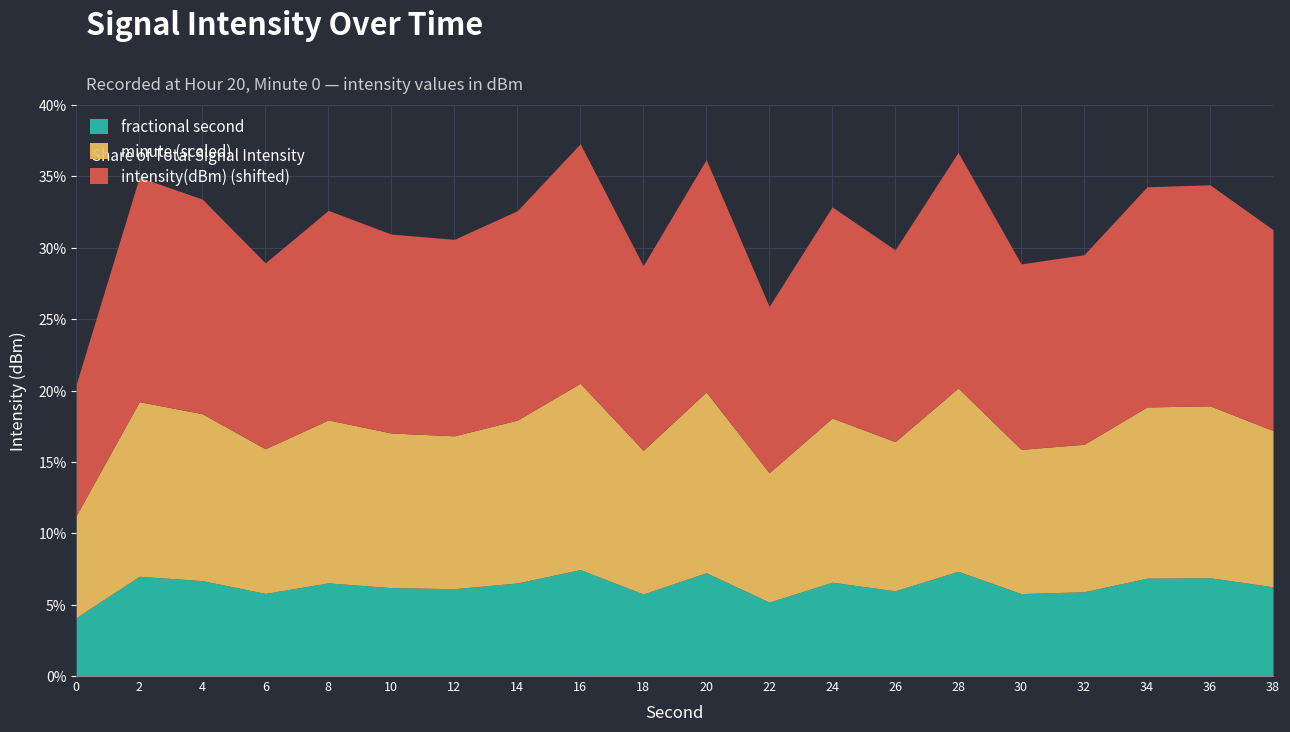

Reading right to left, transcribe all the data shown in this chart.

intensity(dBm): -128.7	-125.6	-125.7	-130.5	-131.1	-123.3	-130.1	-127.1	-134.1	-123.8	-131.3	-122.7	-127.4	-129.4	-129.0	-127.4	-131.1	-126.6	-125.1	-139.5
second: 38.0	36.0	34.0	32.0	30.0	28.0	26.0	24.0	22.0	20.0	18.0	16.0	14.0	12.0	10.0	8.0	6.0	4.0	2.0	0.0
minute: 0.0	0.0	0.0	0.0	0.0	0.0	0.0	0.0	0.0	0.0	0.0	0.0	0.0	0.0	0.0	0.0	0.0	0.0	0.0	0.0
fractional second: 0.0	0.0	0.0	0.0	0.0	0.0	0.0	0.0	0.0	0.0	0.0	0.0	0.0	0.0	0.0	0.0	0.0	0.0	0.0	0.0